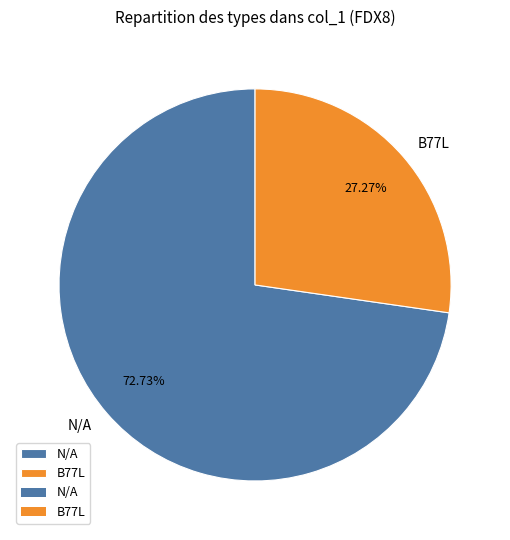

What percentage is the N/A slice, to the nearest percent?

73%